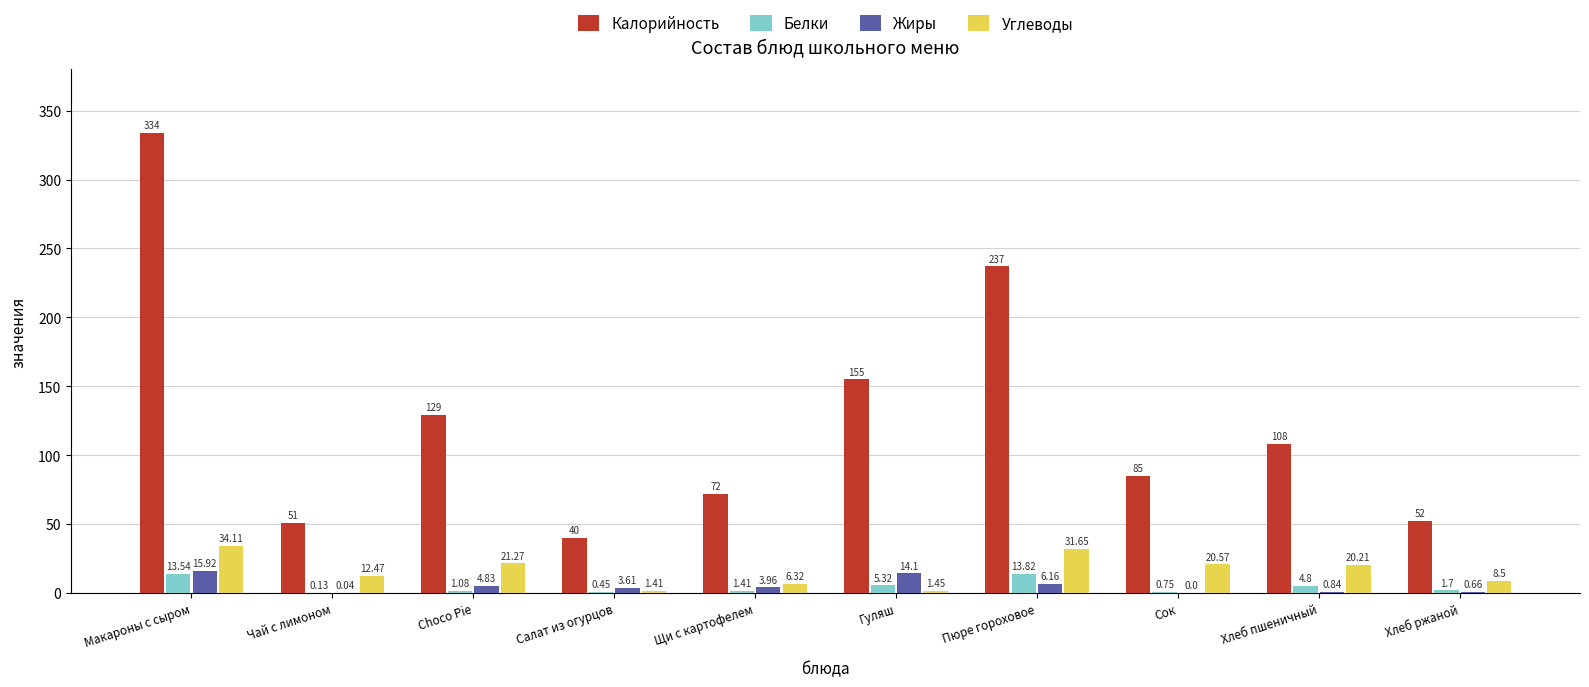

Where is Жиры nearest to the value 7?

Пюре гороховое